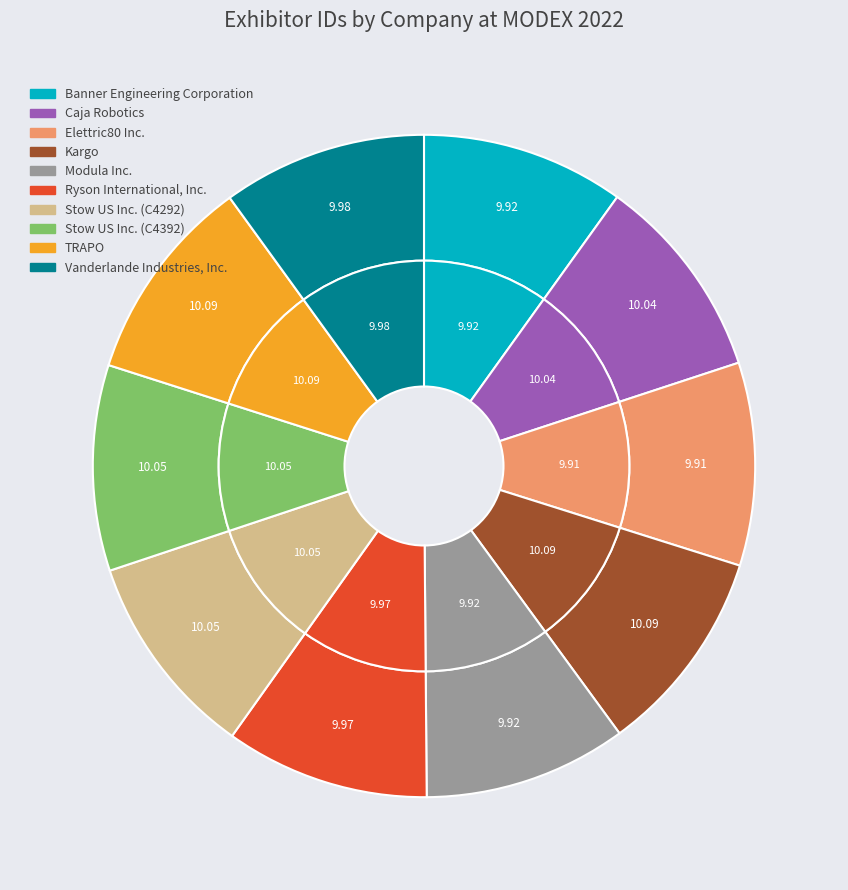

How many segments does this pie chart have?

10